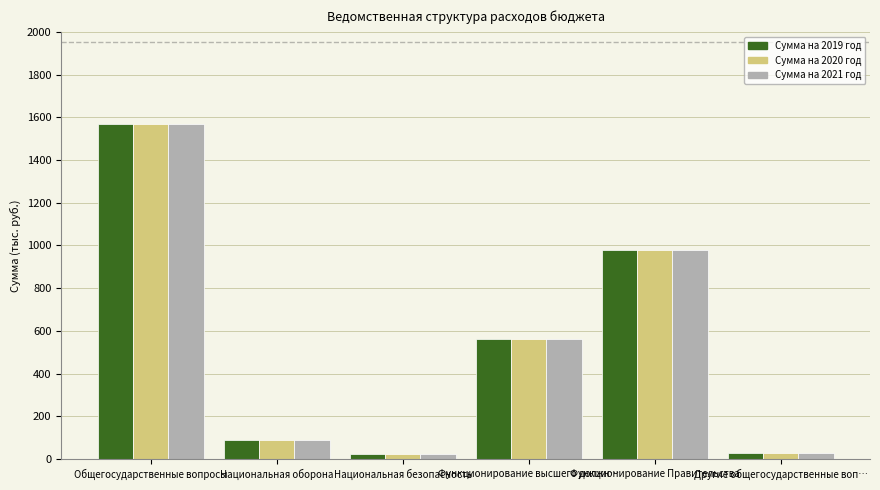

What is the highest value of the Сумма на 2019 год series?

1569.7